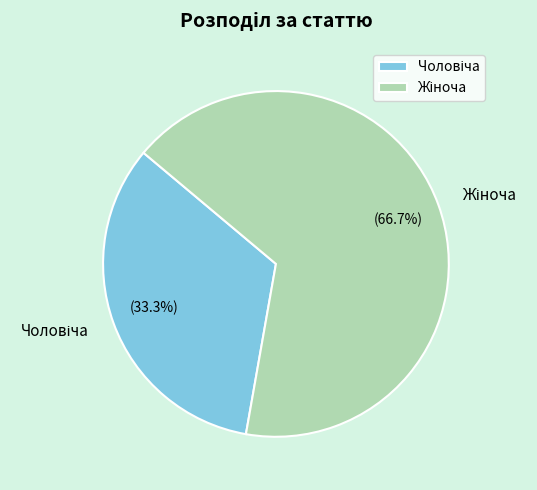

Does any single category account for the majority?

Yes